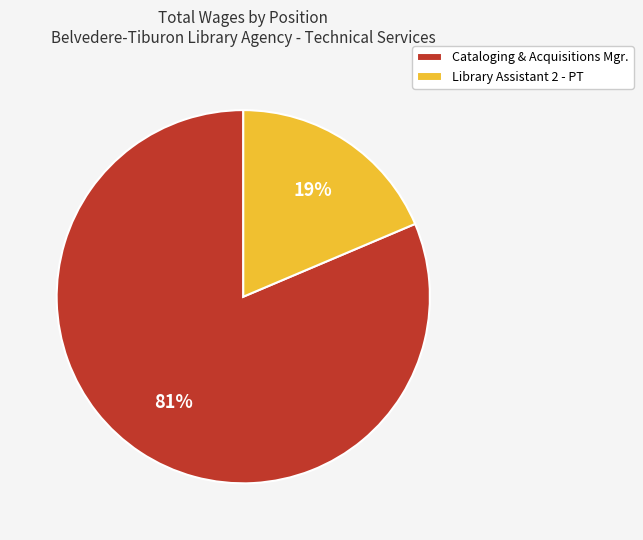

Do Library Assistant 2 - PT and Cataloging & Acquisitions Mgr. together represent more than half of the pie?

Yes